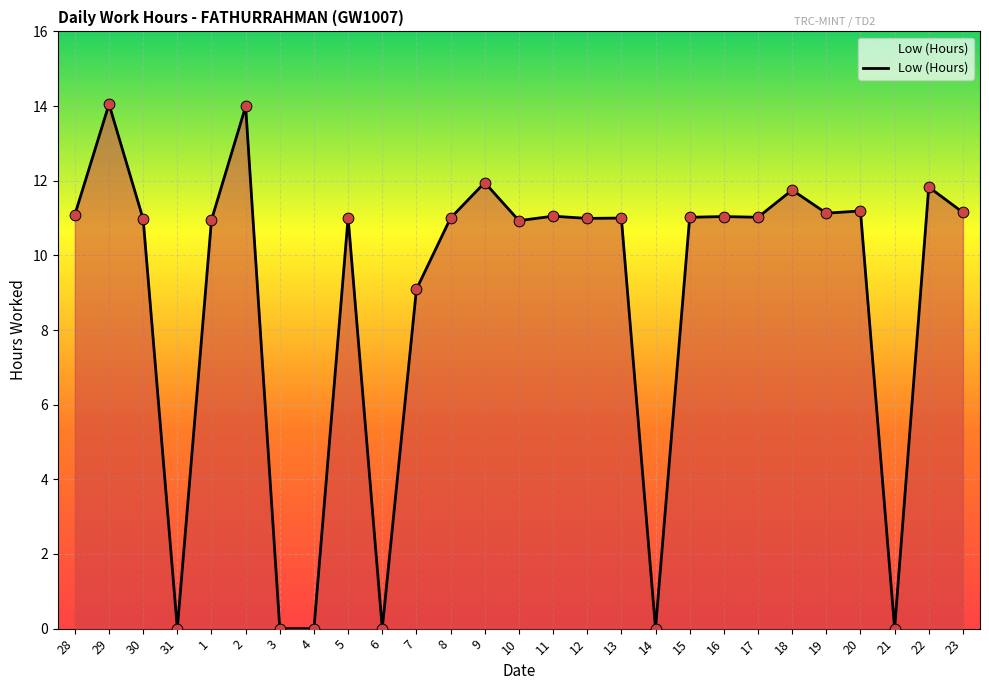

What is the change in value from 7 to 9?

+2.9